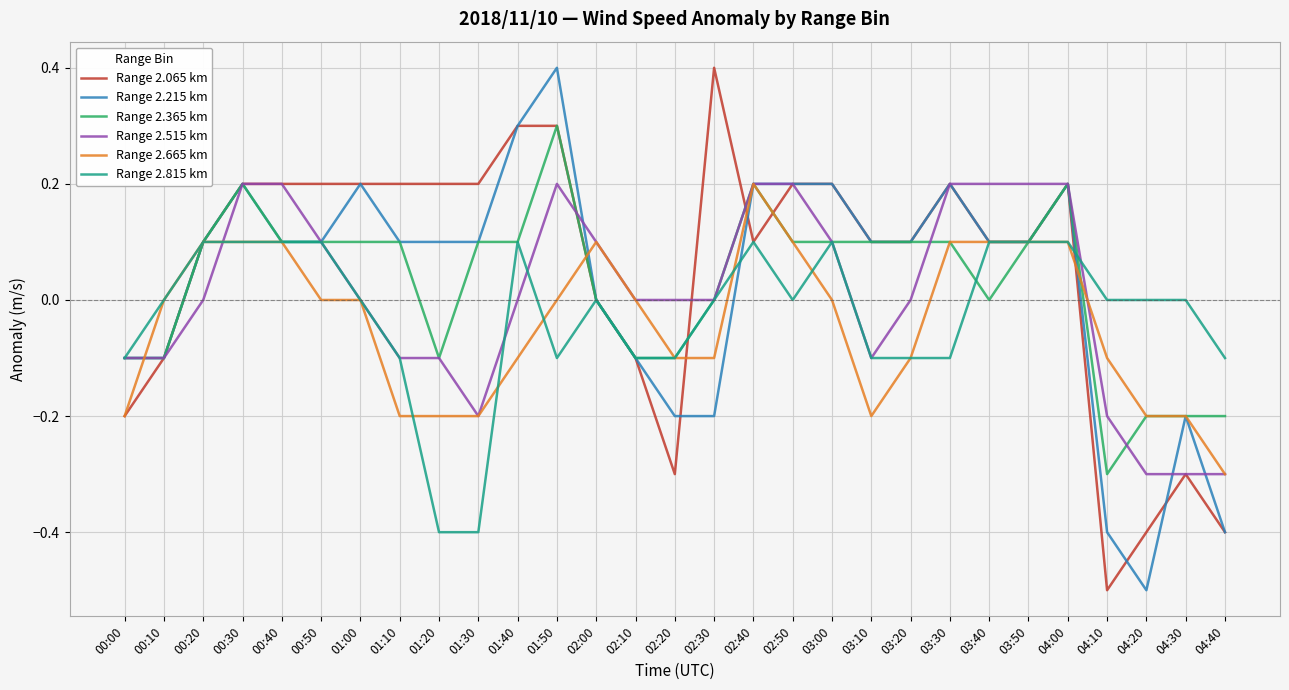

What is the smallest value displayed?

-0.5